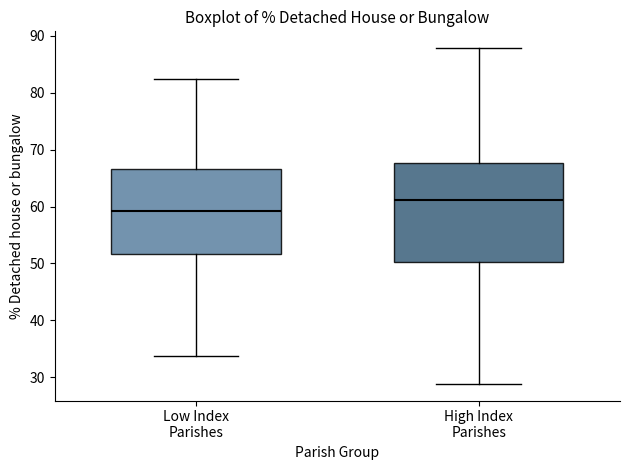

Which box has the highest median line?

High Index Parishes